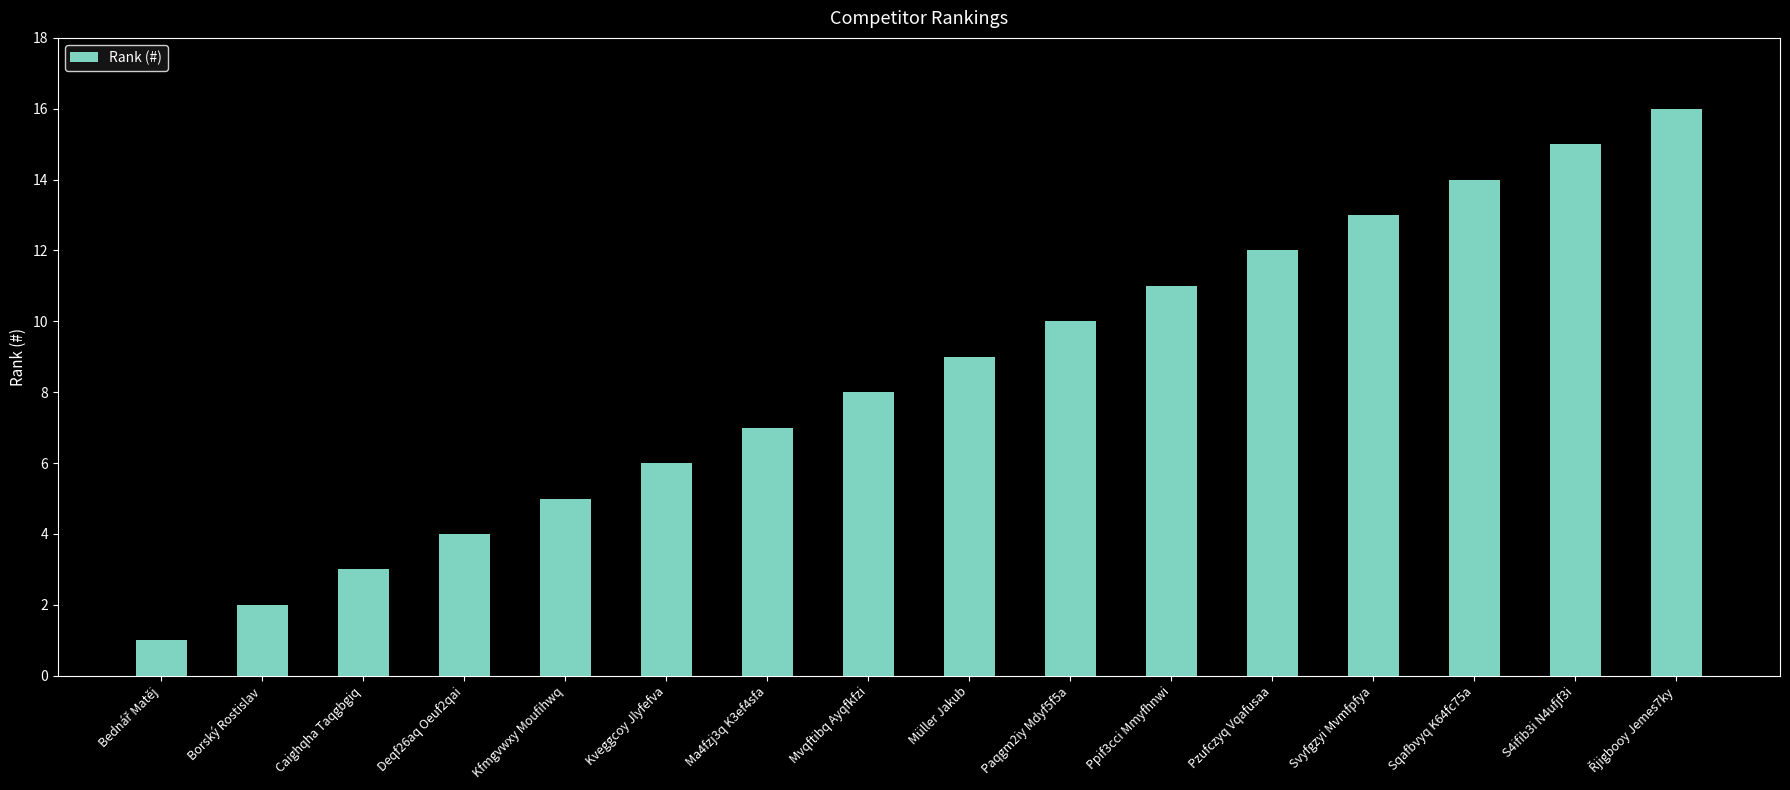

What is the approximate value at Ma4fzj3q K3ef4sfa?

7